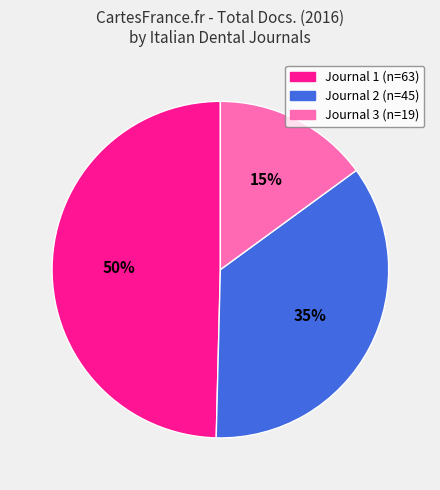

Count the number of slices in the pie.

3